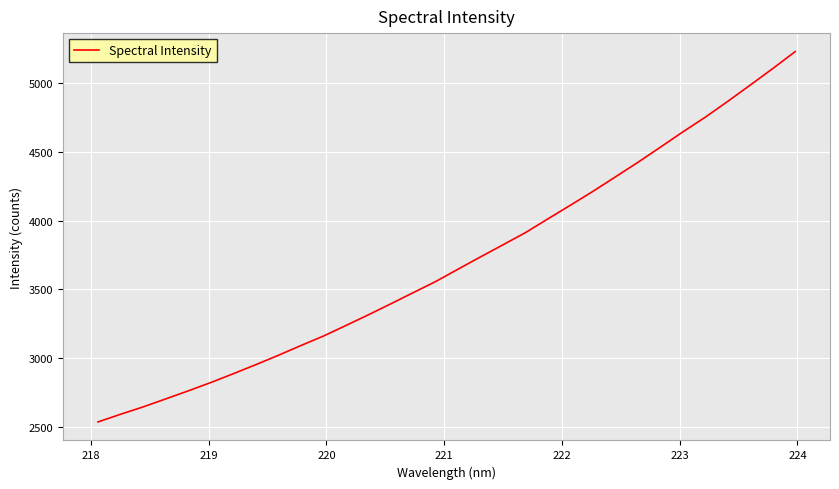

What is the difference between the maximum and minimum values?

2696.5